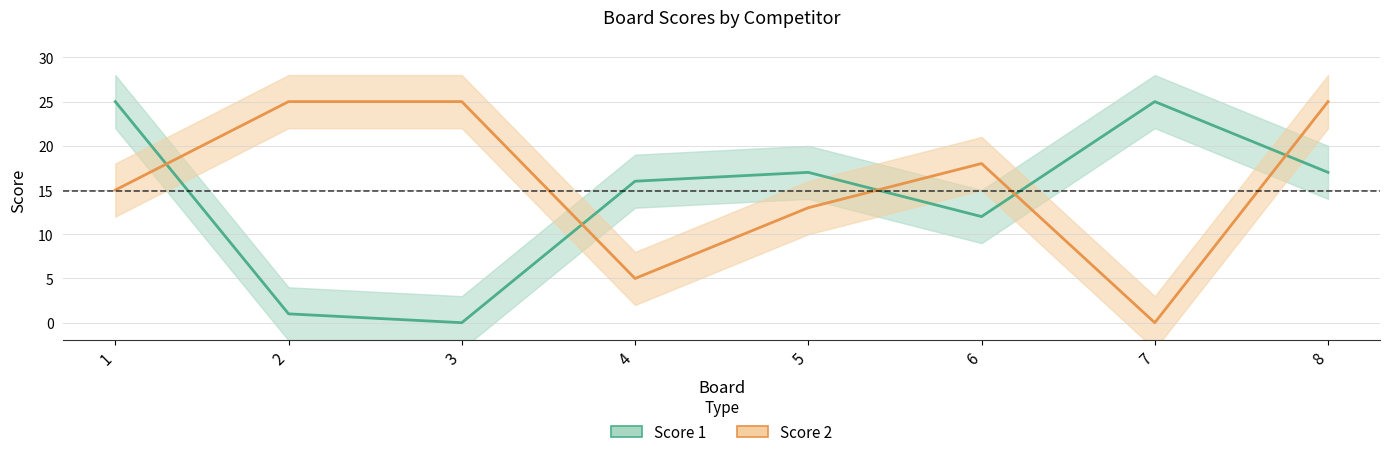

What is the difference between the highest and lowest values at 2?

24